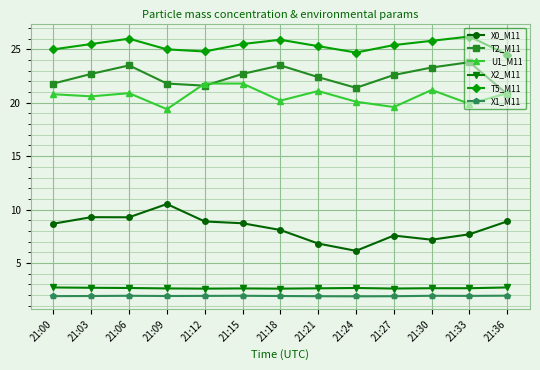

What is the value of the T5_M11 point at the 5th from the left?

24.8